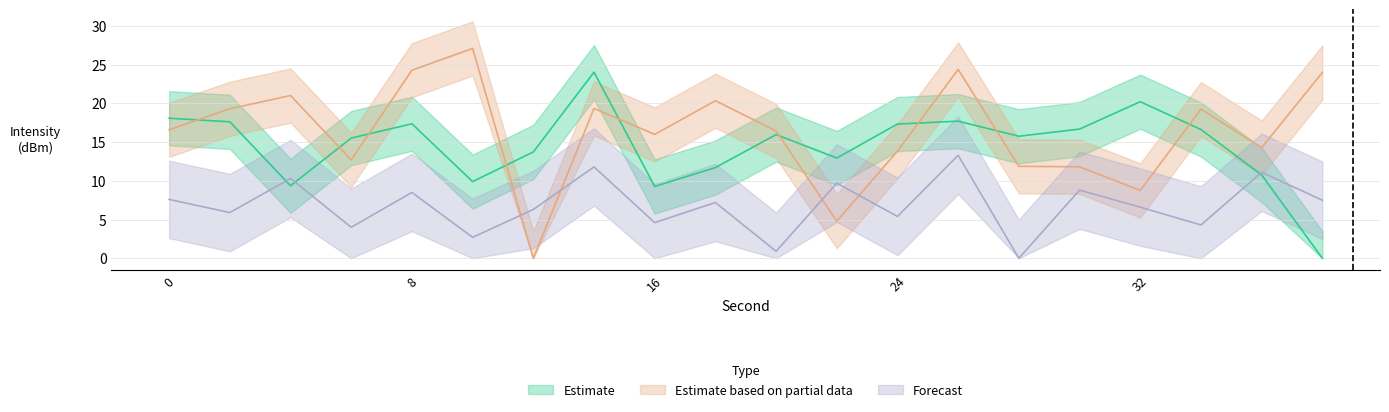

Which series changed the most between 18 and 26?

Forecast